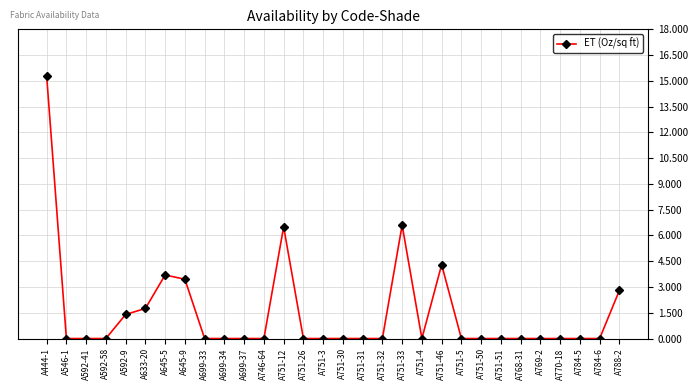

What is the sum of all values?

45.8